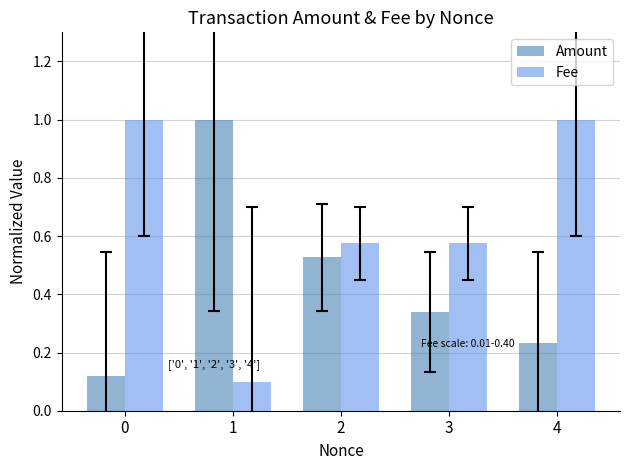

Is the value of Fee at 2 greater than the value of Amount at 4?

Yes